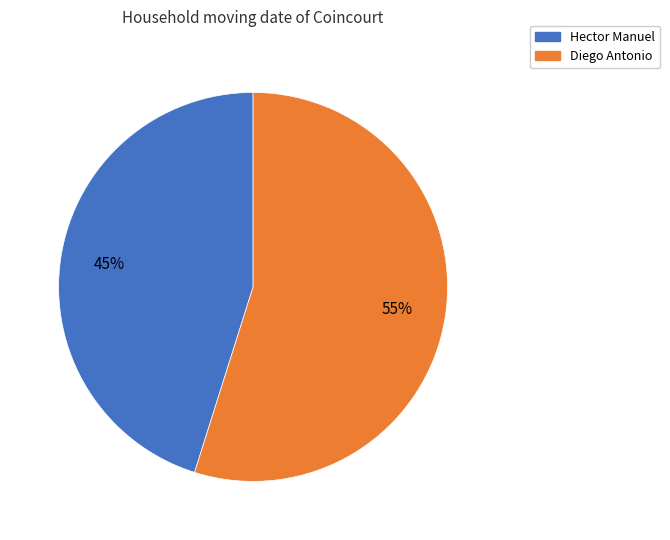

To the nearest percent, what percentage of the pie is Diego Antonio?

55%